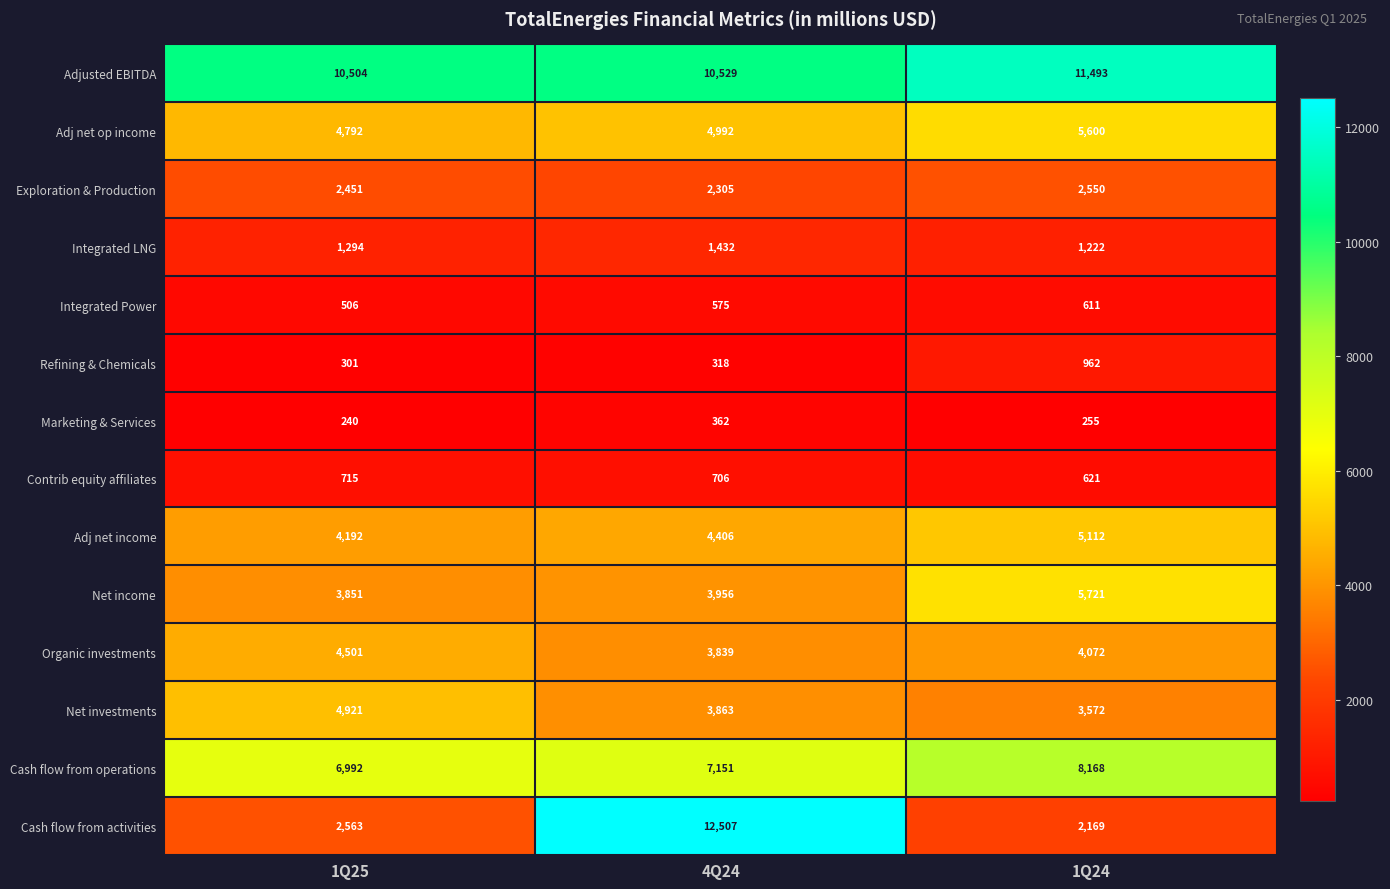

Read the Organic investments value at 4Q24.

3839